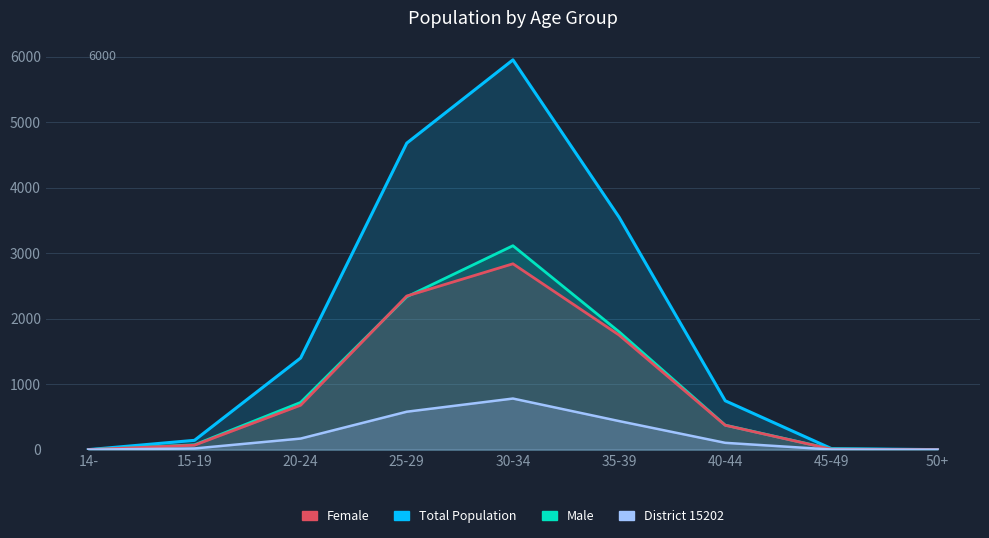

How many lines are shown in the chart?

4